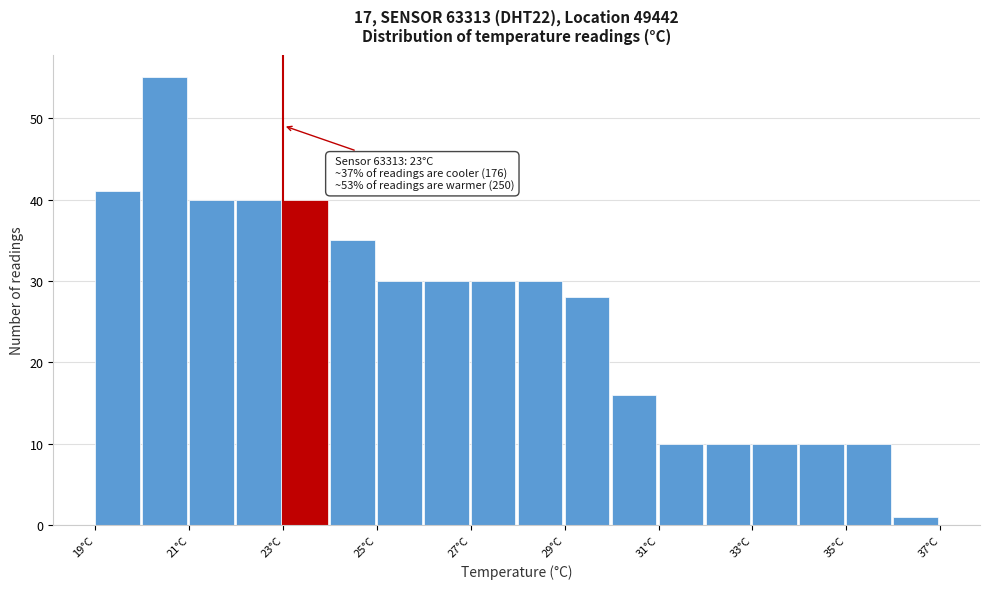

Over which range of the x-axis is the bar tallest?

20 to 21